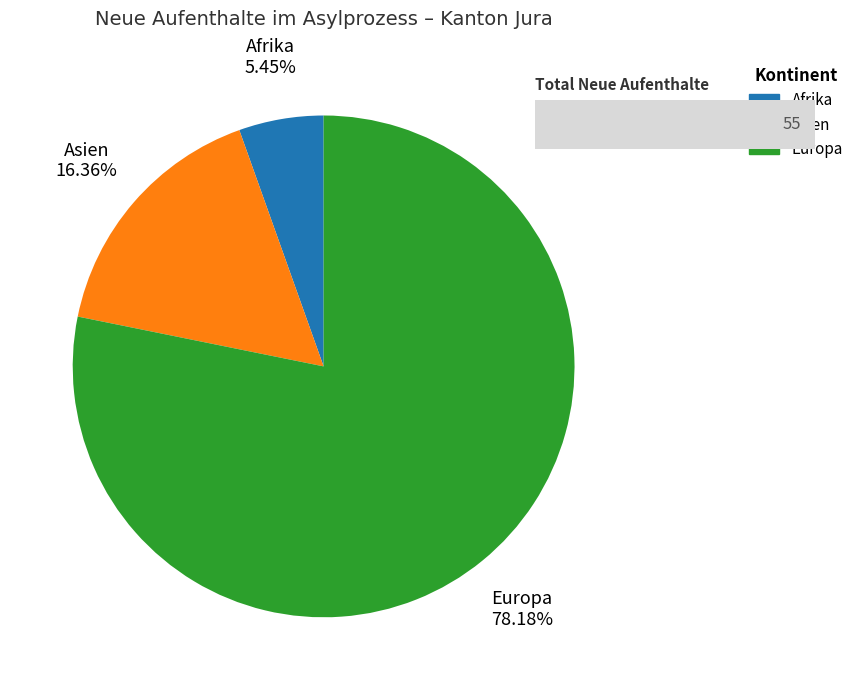

To the nearest percent, what portion does Europa represent?

78%